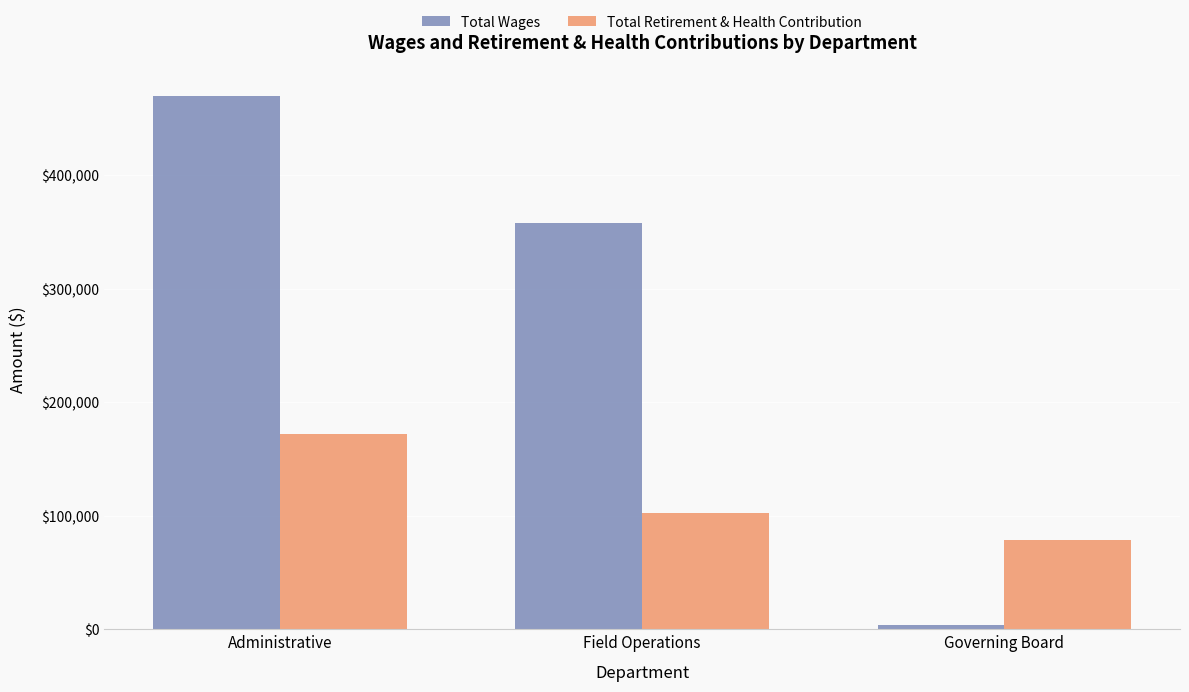

The Total Wages series shows 357594 at Field Operations. True or false?

True